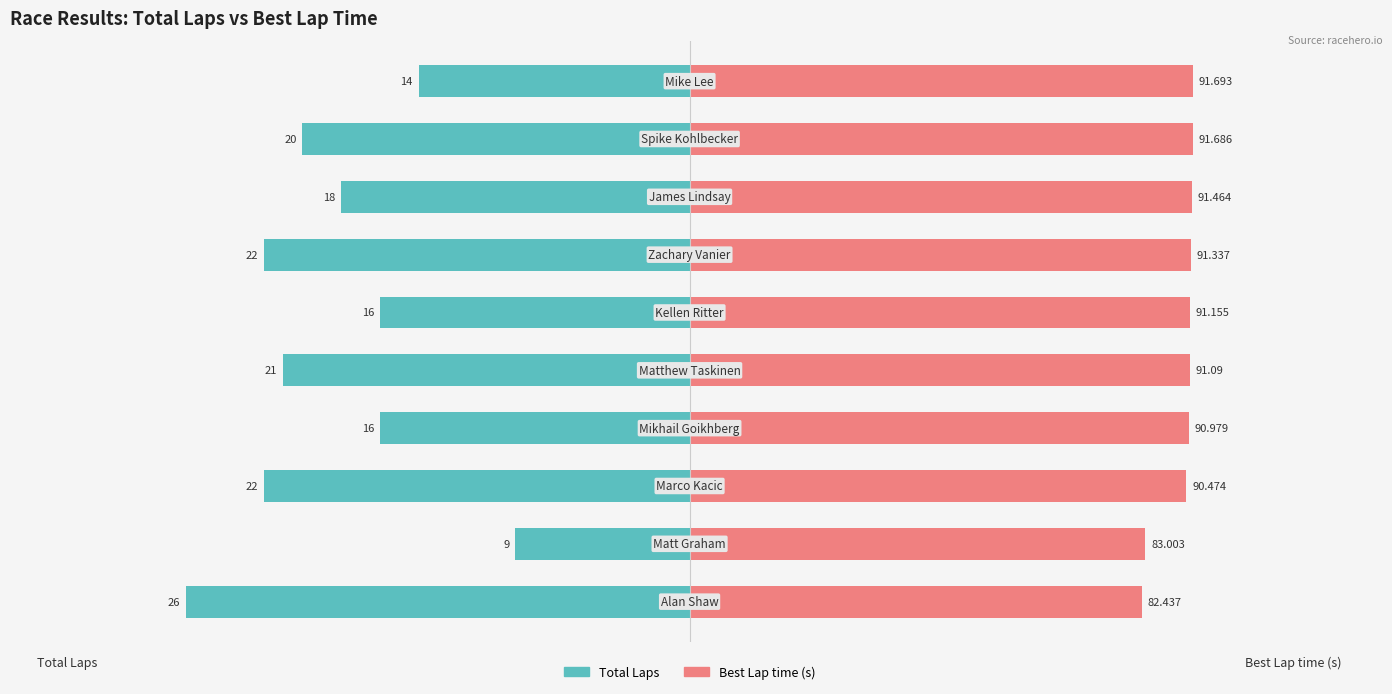

How many distinct data groups are displayed?

2